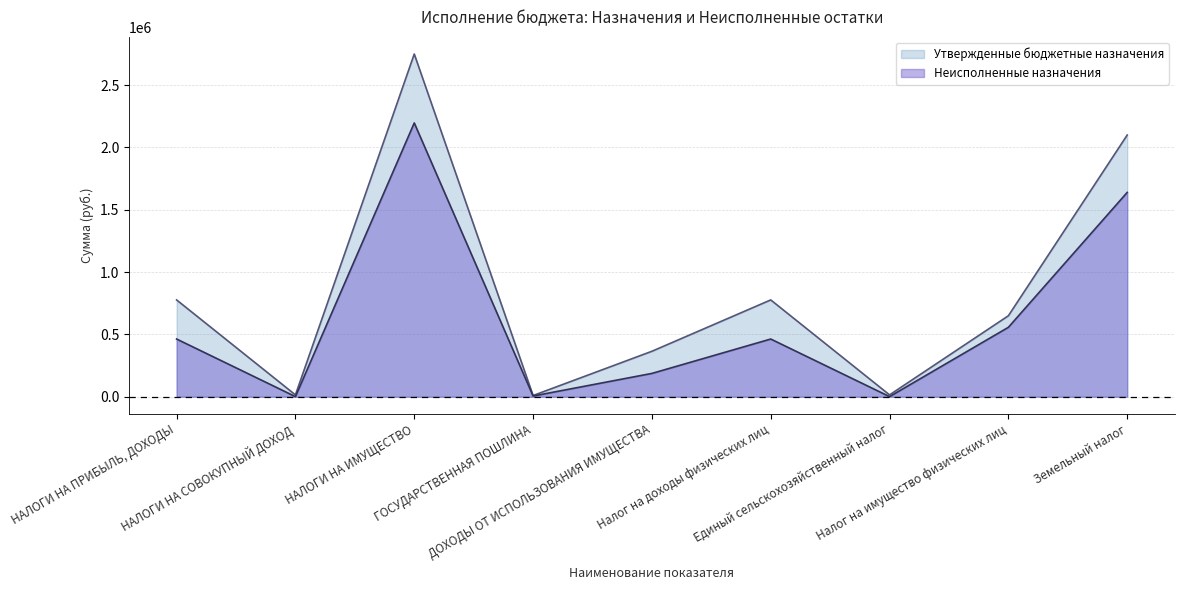

What is the difference between the maximum and second lowest values in the Неисполненные назначения series?

2195862.8